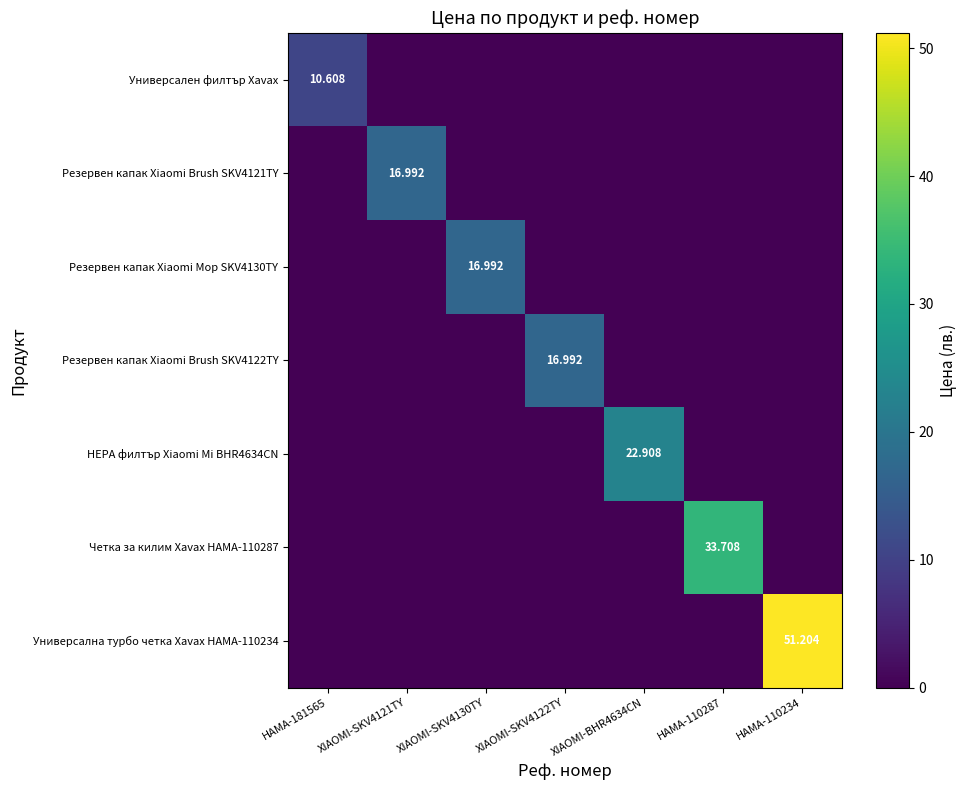

At how many categories does at least one series exceed 8?

7